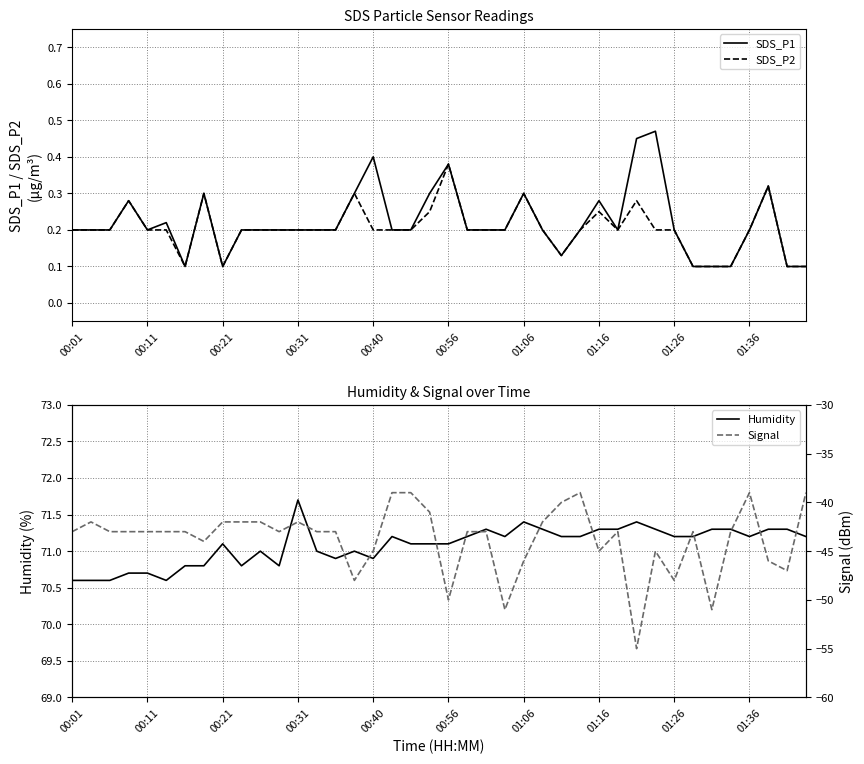

True or false: SDS_P2 and SDS_P1 intersect in this chart.

False